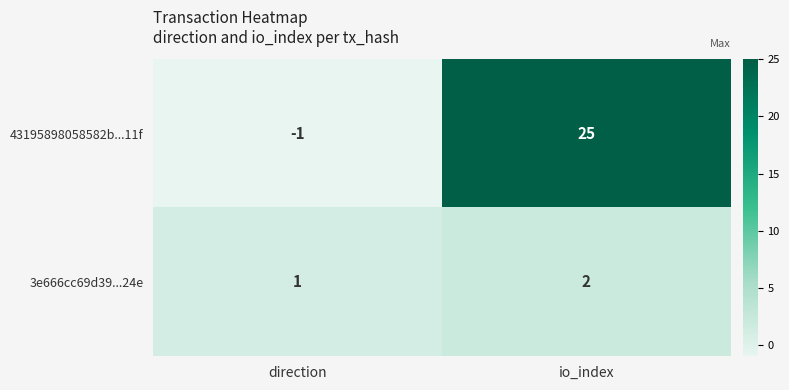

What is the sum of all 43195898058582b...11f values?

24